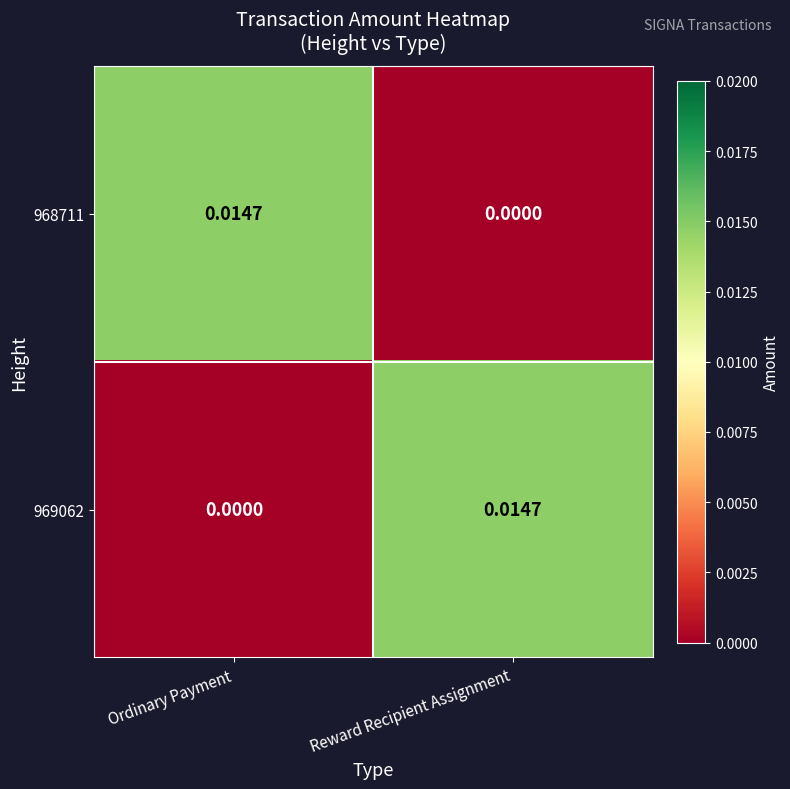

How many series are shown in this chart?

2